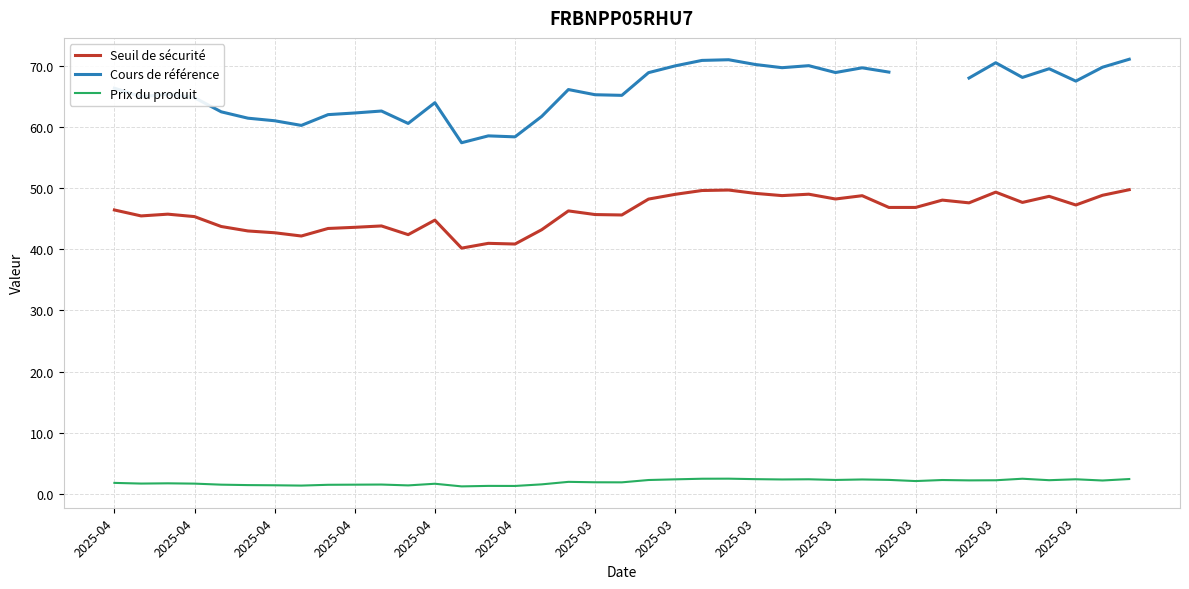

True or false: Seuil de sécurité and Cours de référence intersect in this chart.

False